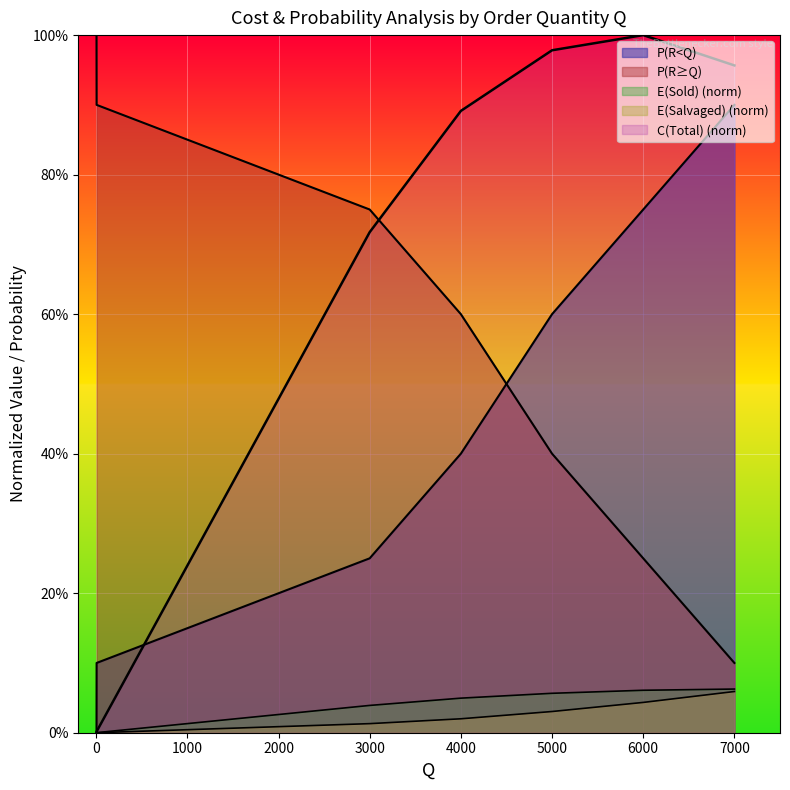

List the series in order of their peak value, lowest first.

E(Salvaged), E(Sold), P(R<Q), C(Total), P(R>=Q)